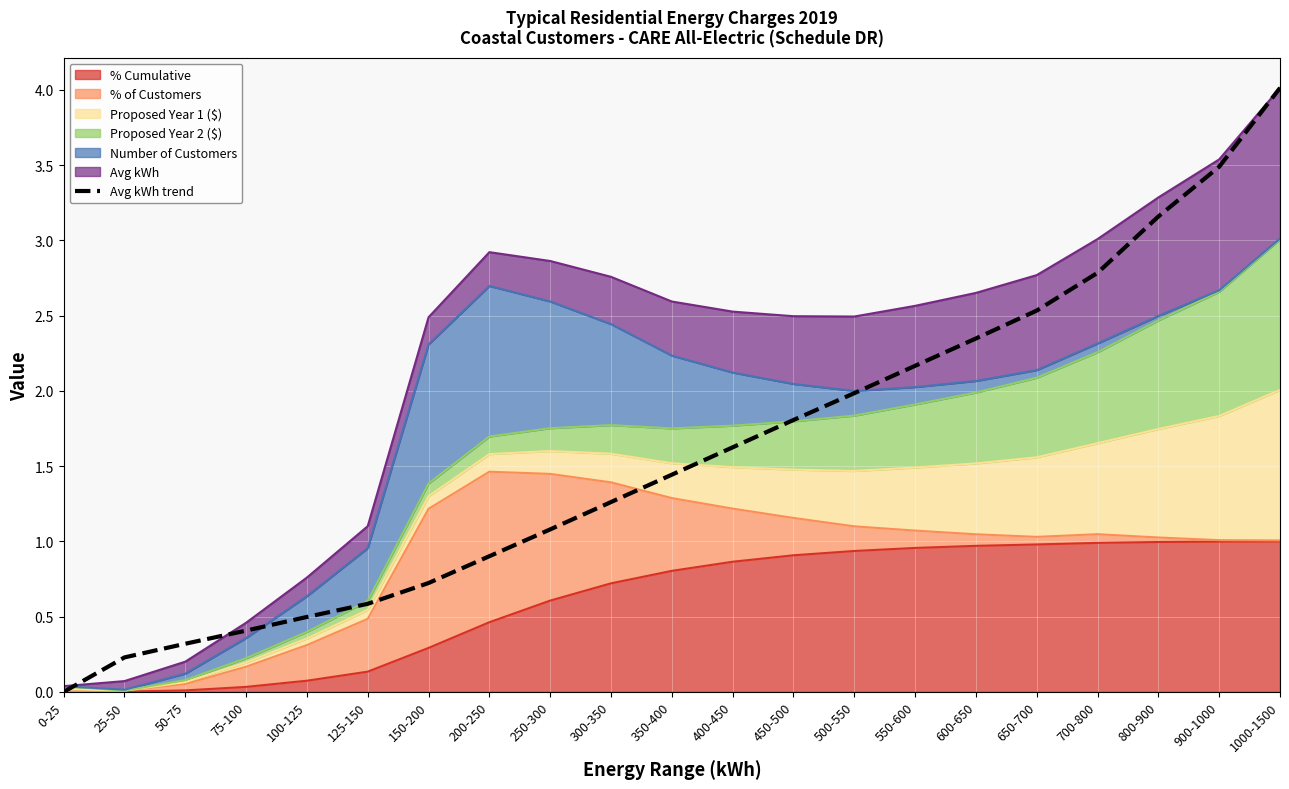

True or false: there are more than 1 points higher than both neighbors.

False